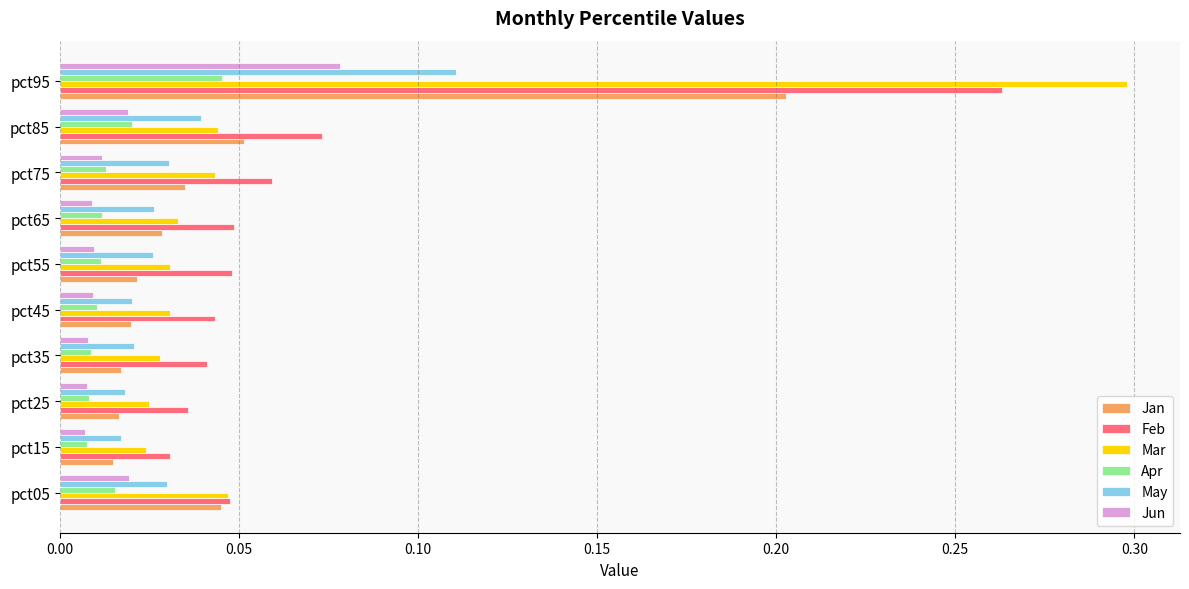

Which series has the widest spread of values?

Mar